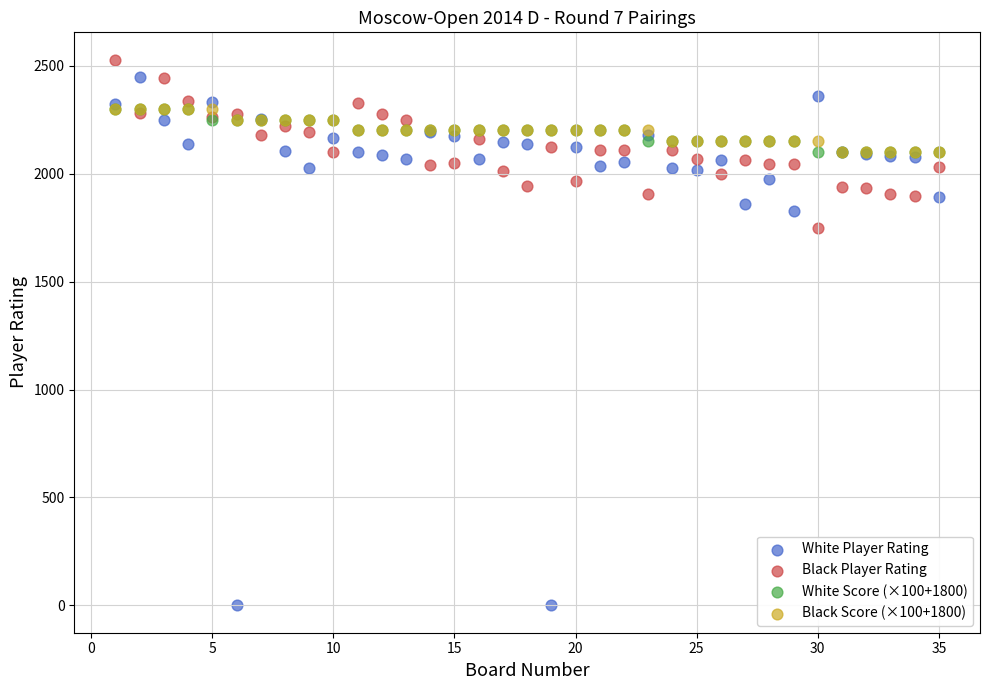

Which series contains the lowest Y value?

White Player Rating